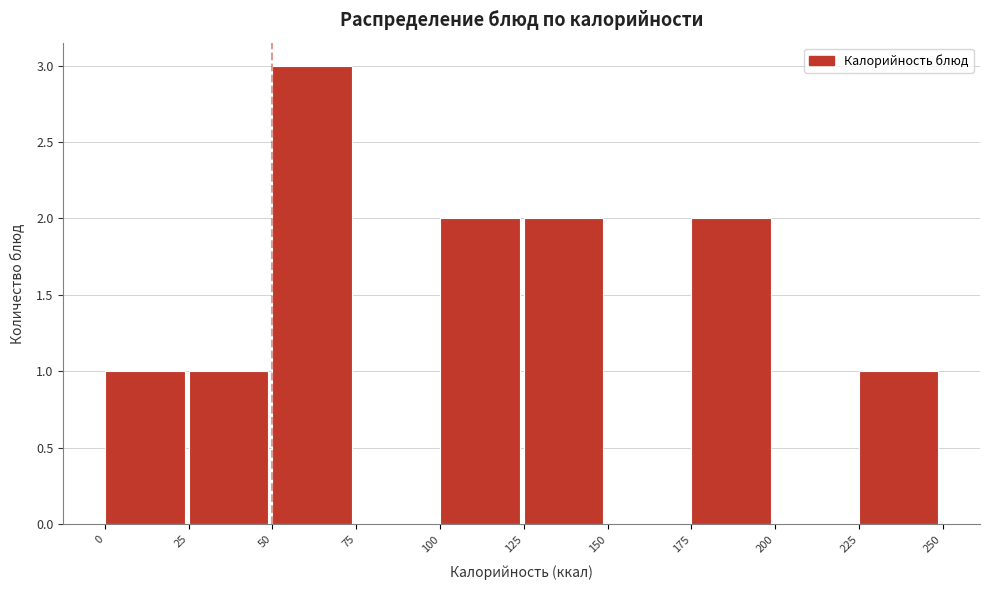

What is the height of the bar covering 100 to 125 on the x-axis? The values are not printed on the chart, so give them approximately, as read against the axis.

2